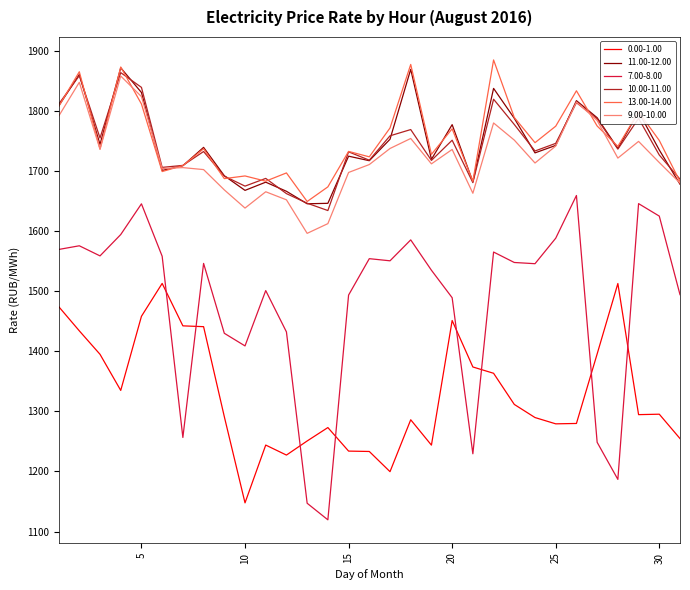

Count the number of data series in this chart.

6